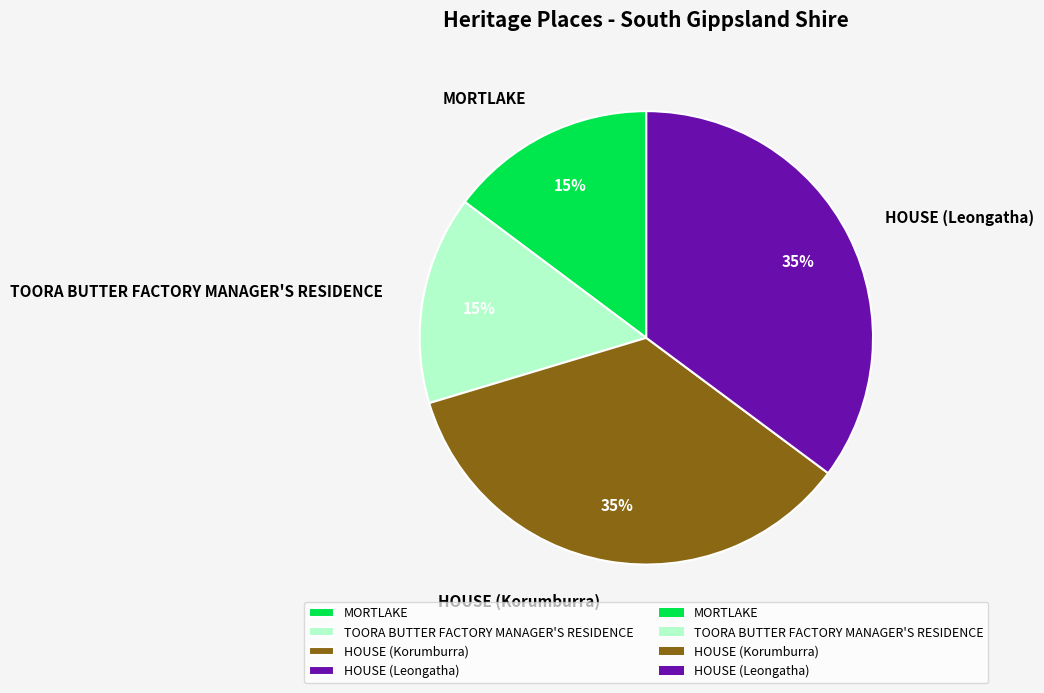

How many segments does this pie chart have?

4